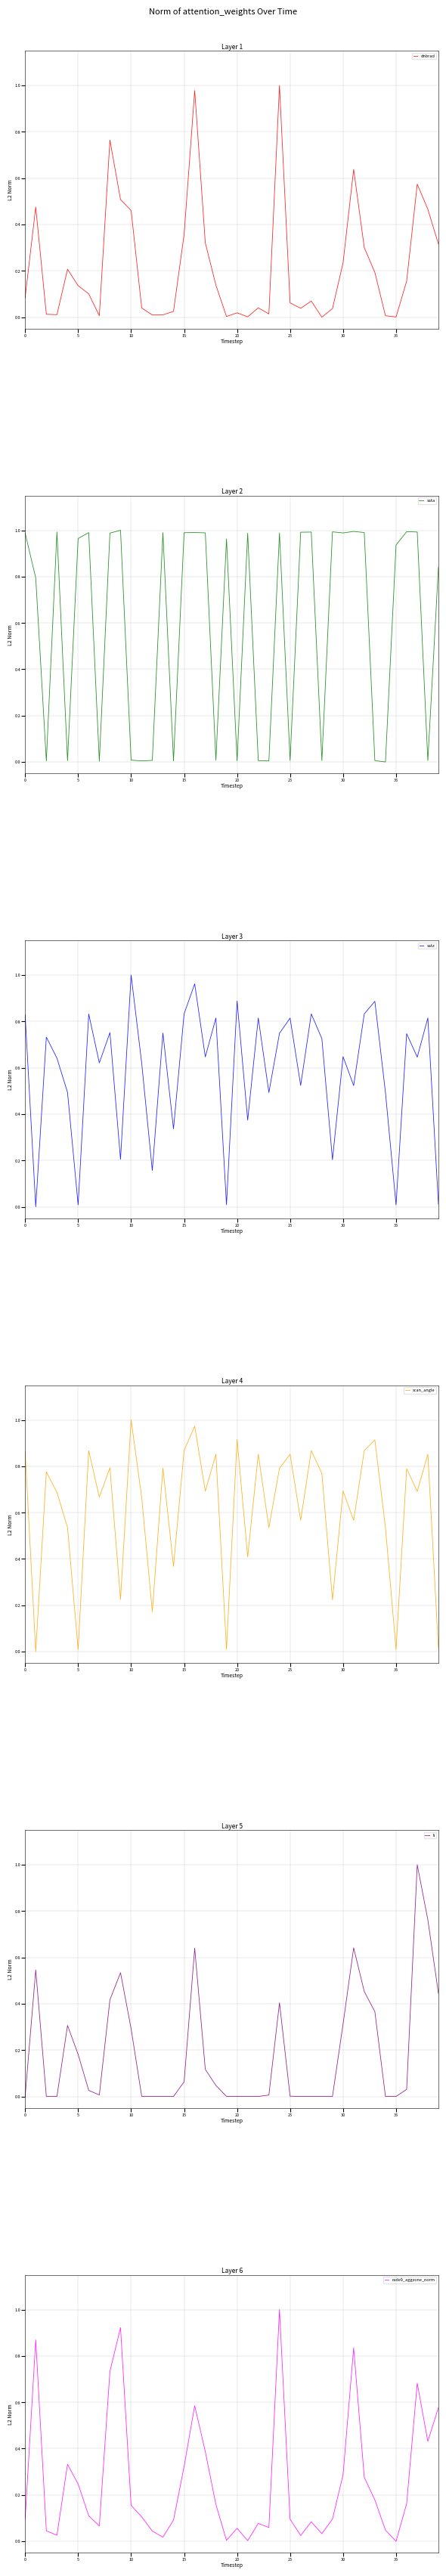

Which series ends up on top after the final intersection of scan_angle and rade9_aggzone_norm?

rade9_aggzone_norm